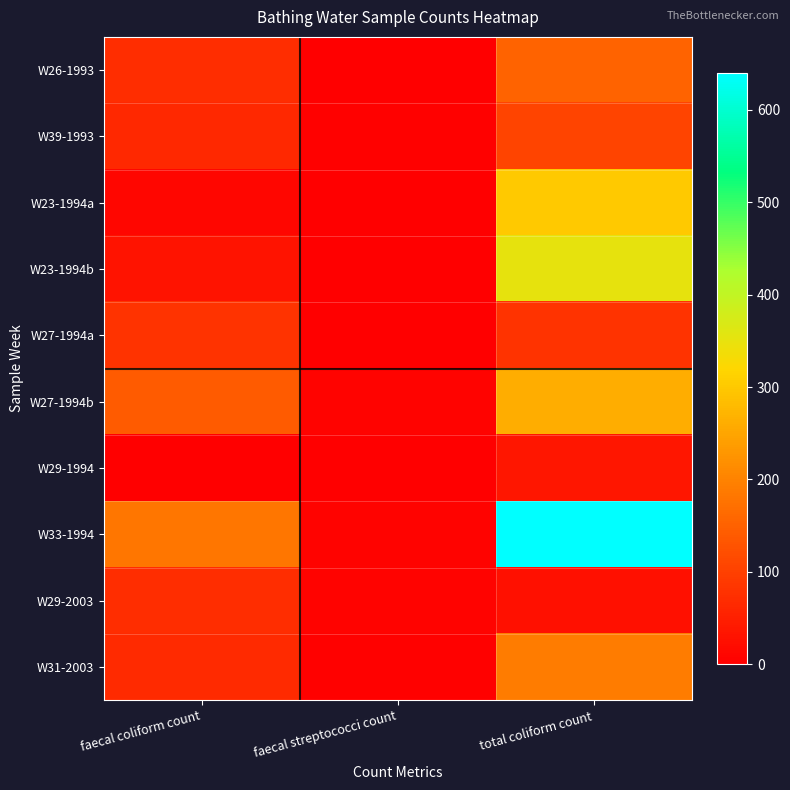

Which series has the largest total across all categories?

W33-1994